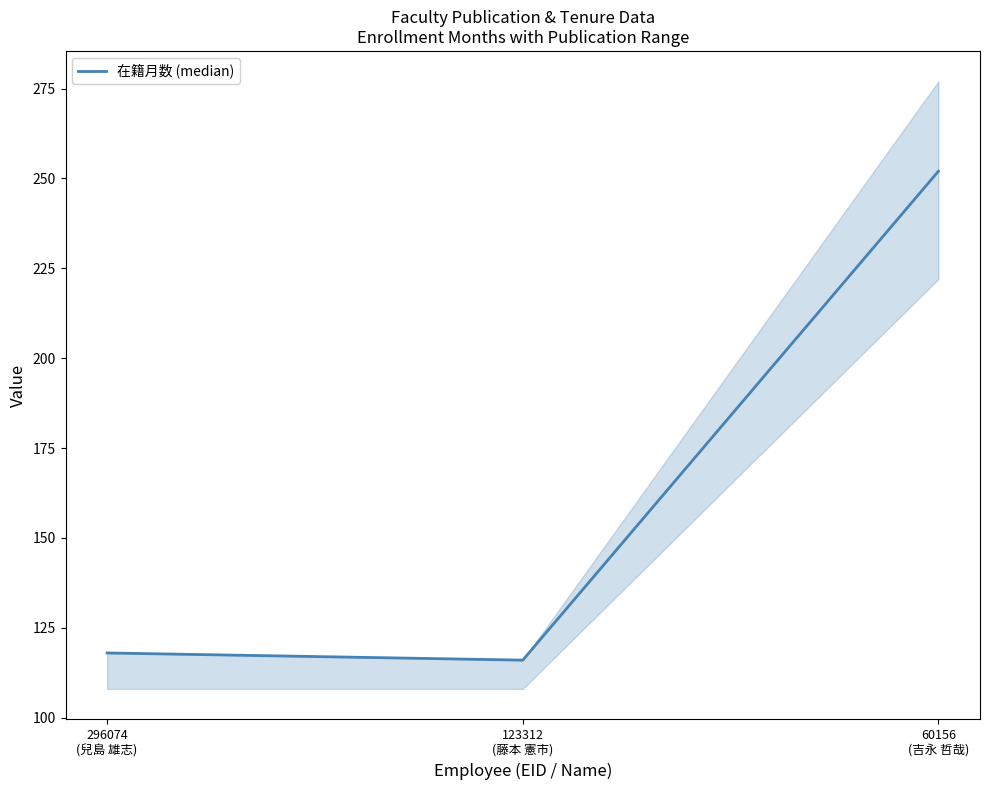

What is the average value?

162